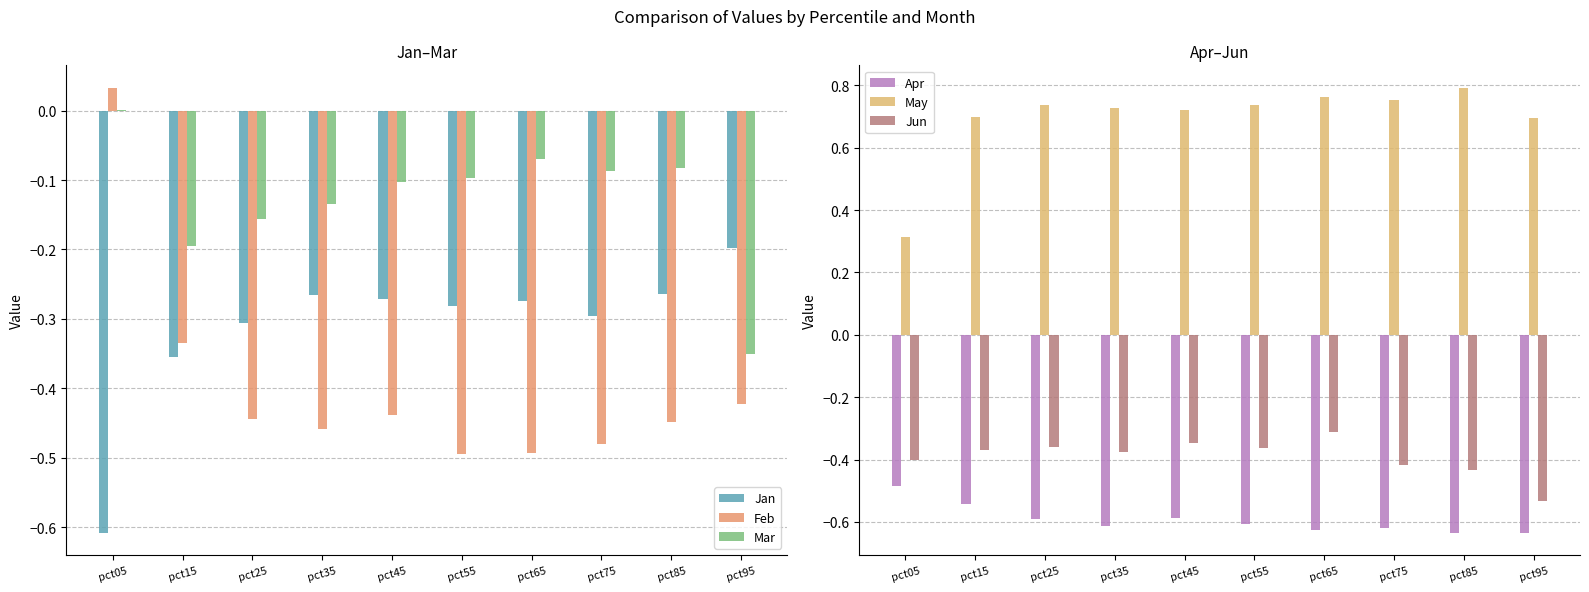

The Jan series shows -1.1 at pct05. True or false?

False